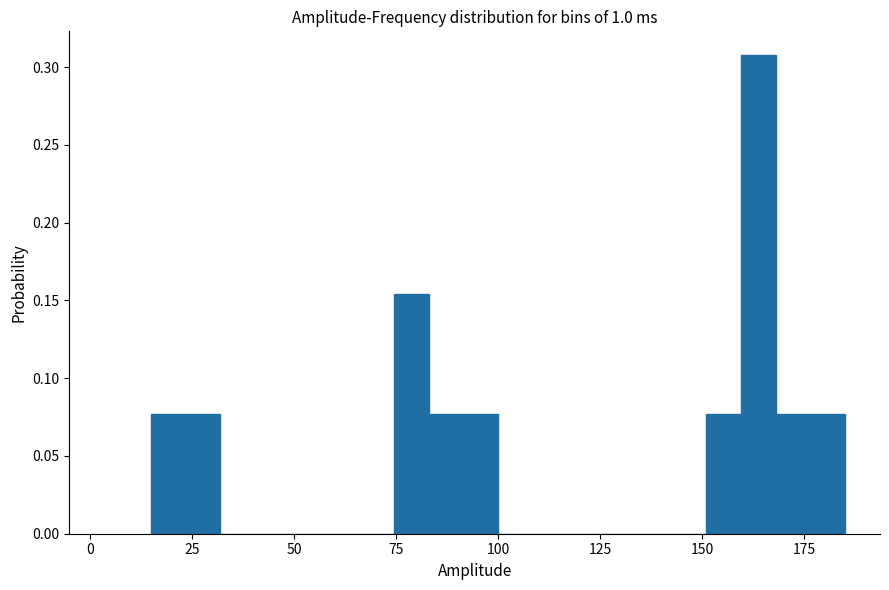

Around what value on the x-axis is the tallest bar? Give the approximate position of its centre, as read against the axis.

165